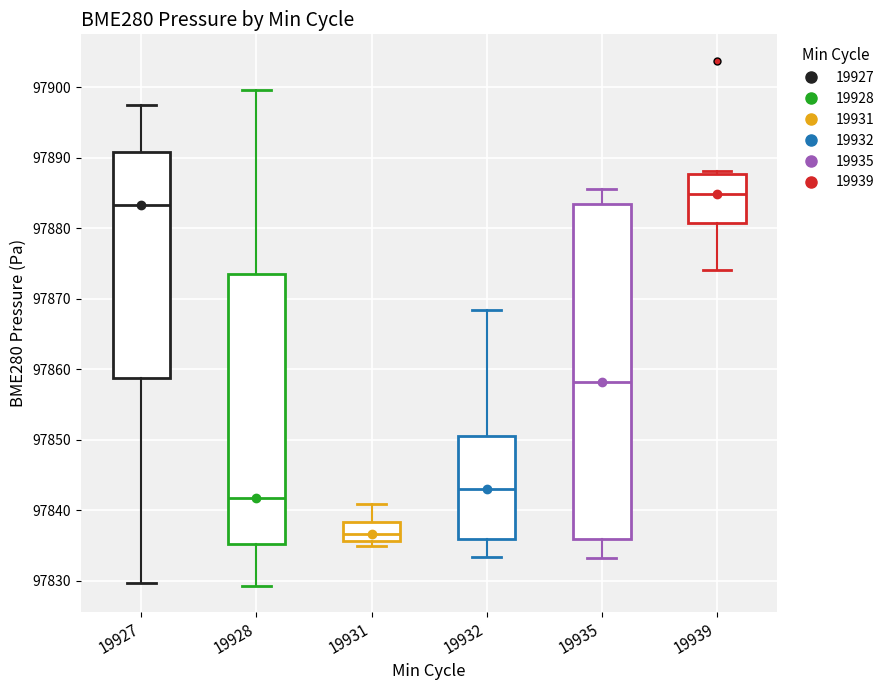

Which box has the lowest median line?

19931